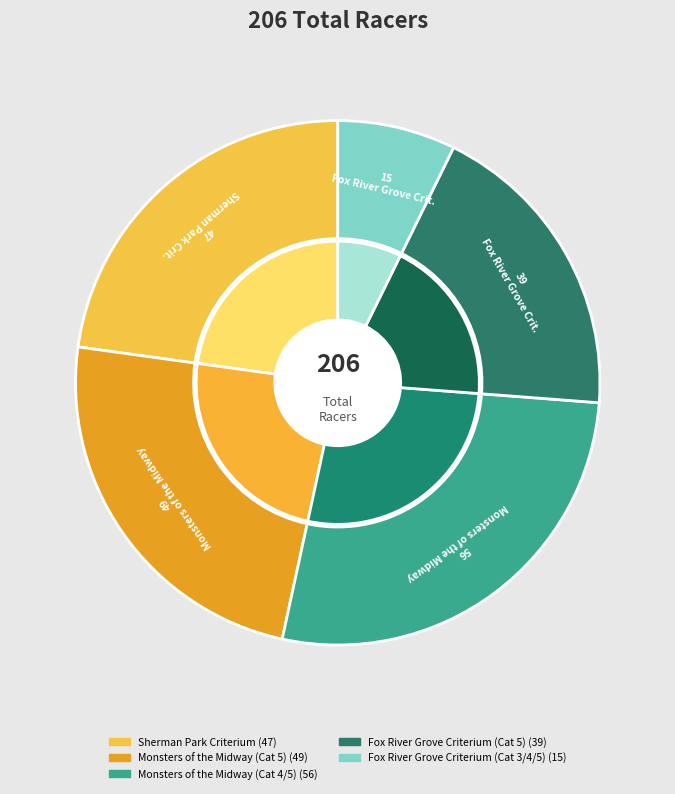

Count the number of slices in the pie.

5